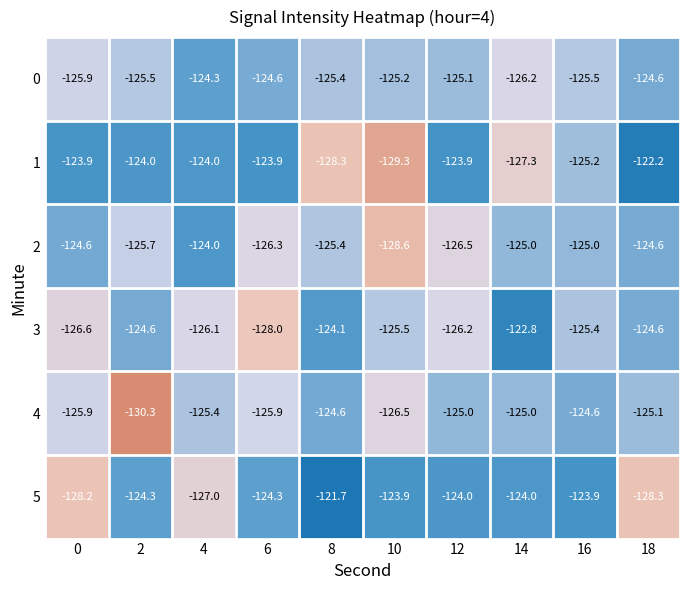

What is the lowest value of the 2 series?

-128.6